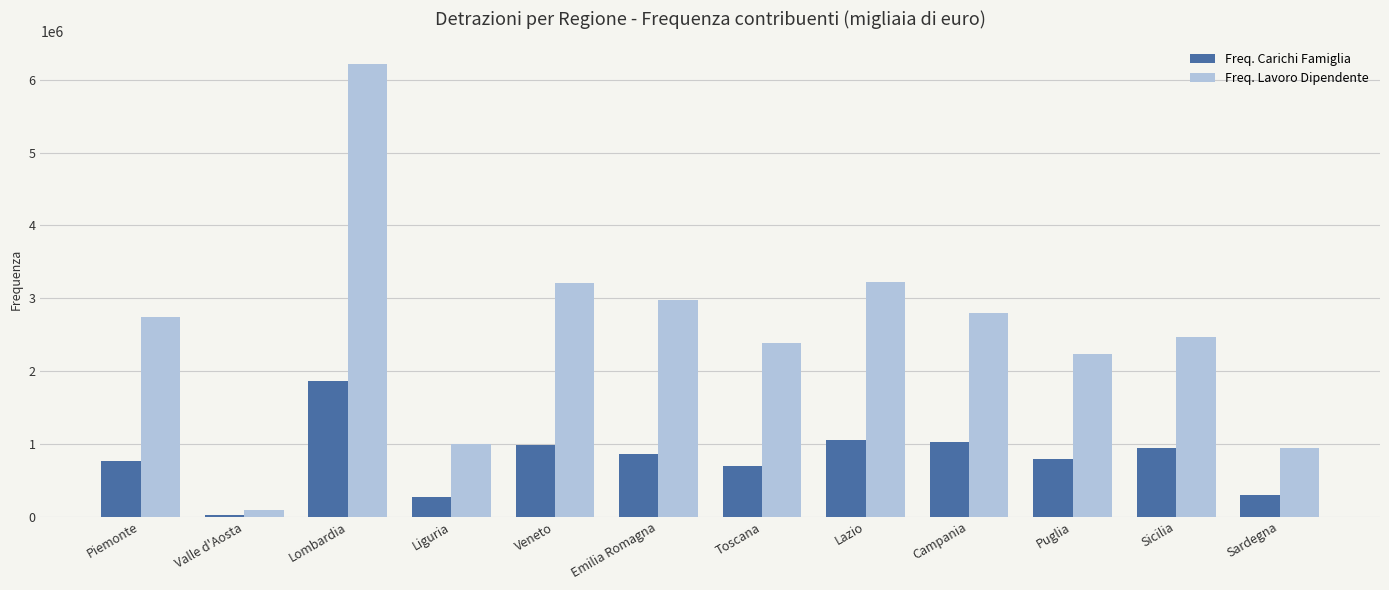

What is the total value across all series at Piemonte?

3513139